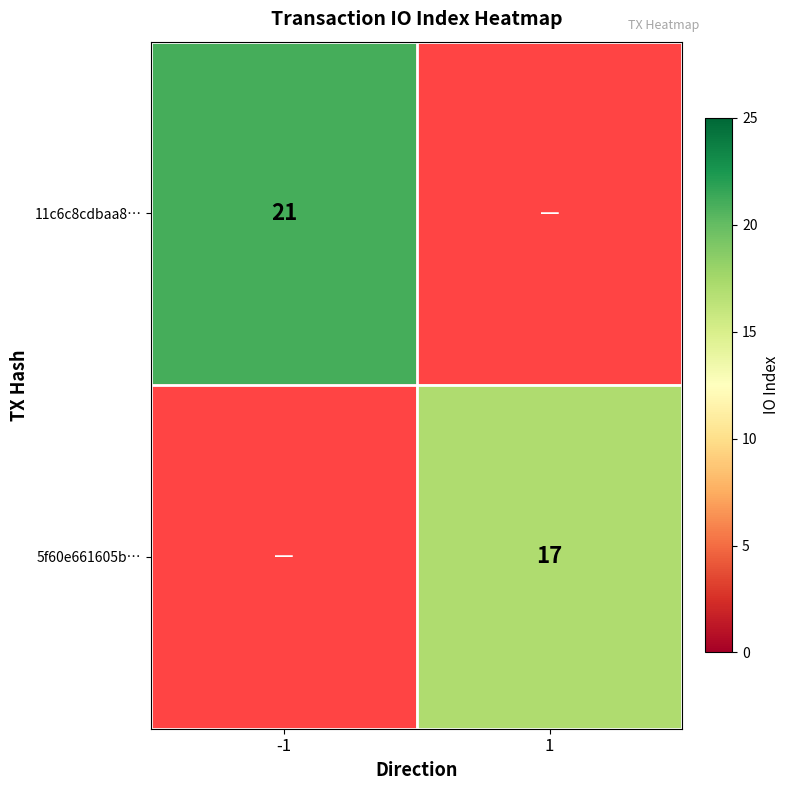

The value of 11c6c8cdbaa8… at -1 is 6. True or false?

False